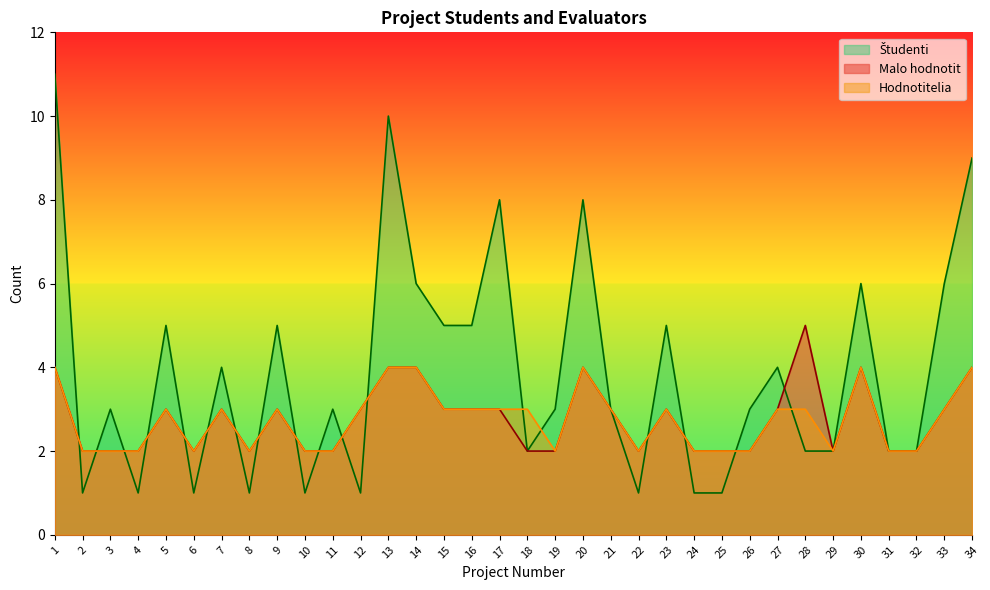

What is the sum of the Študenti values at 30 and 33?

12